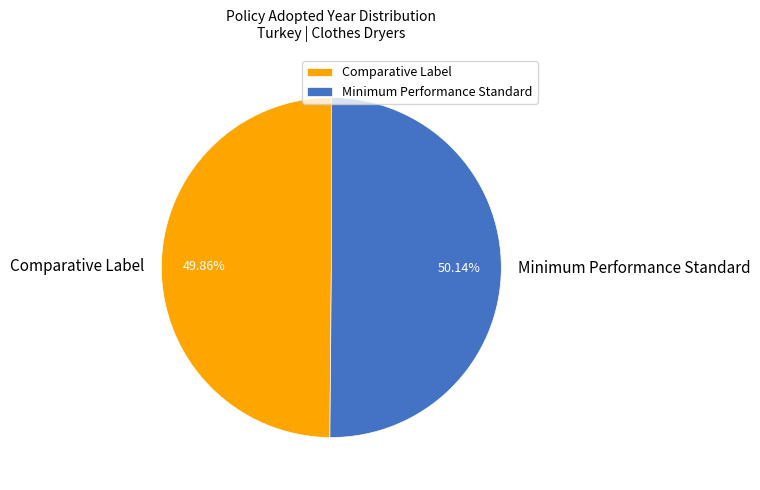

Is there a majority slice in this chart?

Yes